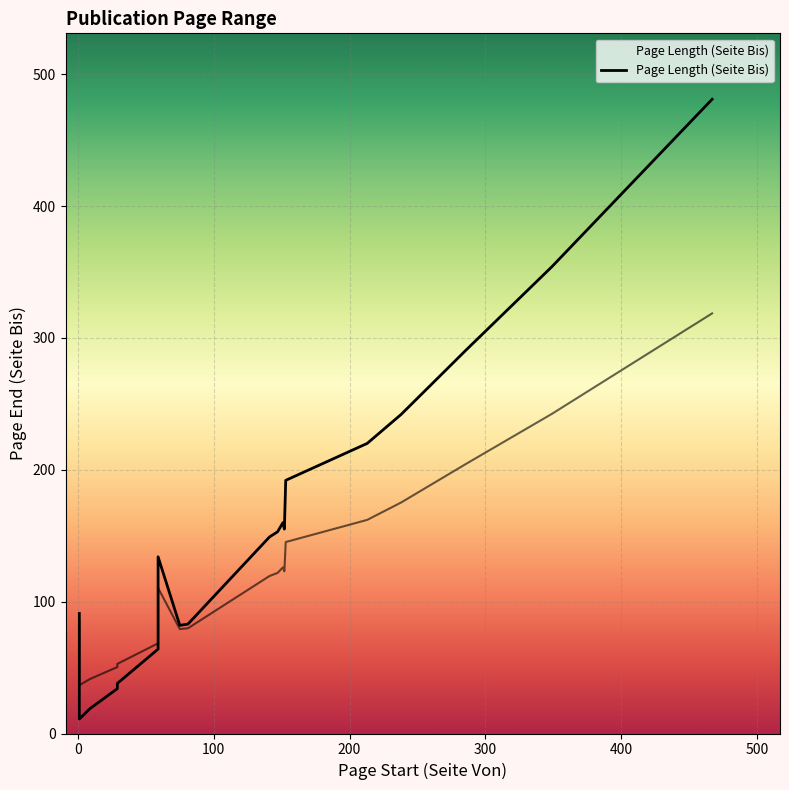

What is the sum of all values?

3273